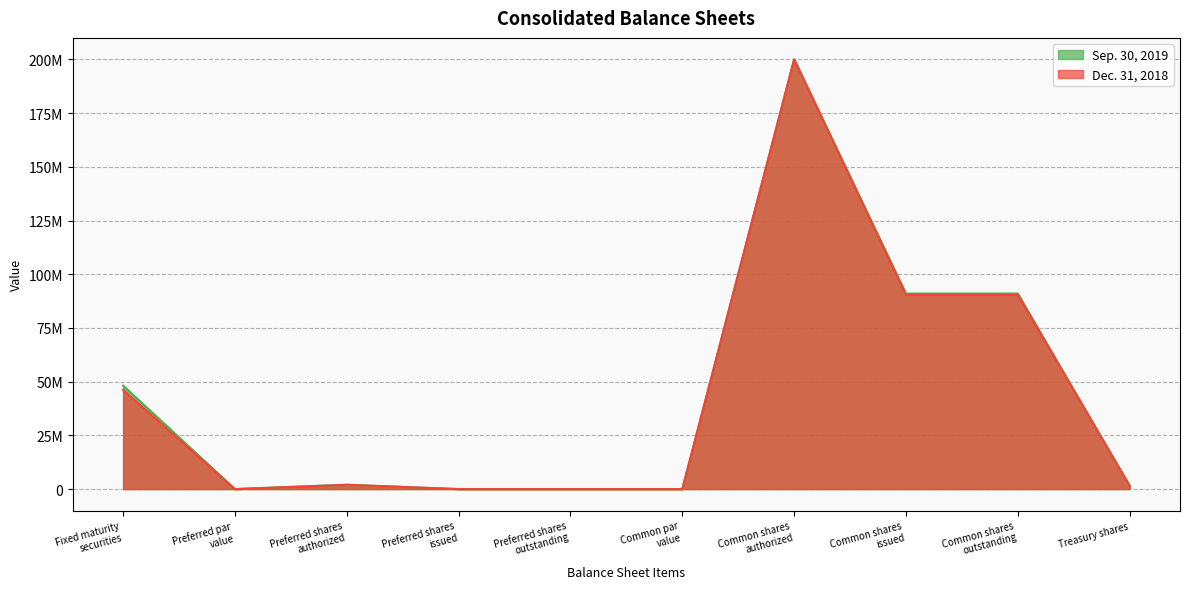

Where does the Sep. 30, 2019 series first go above 2000000?

Fixed maturity
securities